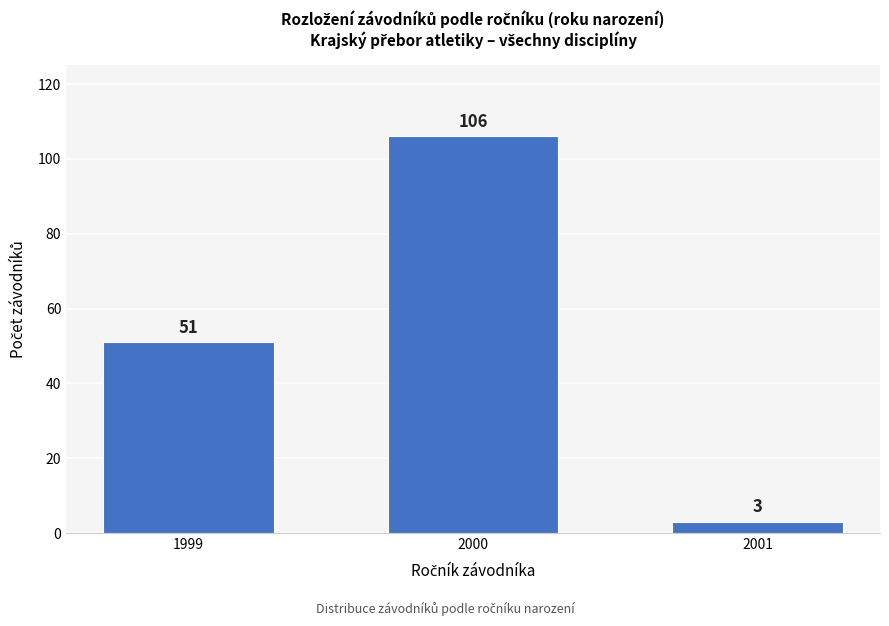

Reading left to right, transcribe all the data shown in this chart.

51	106	3